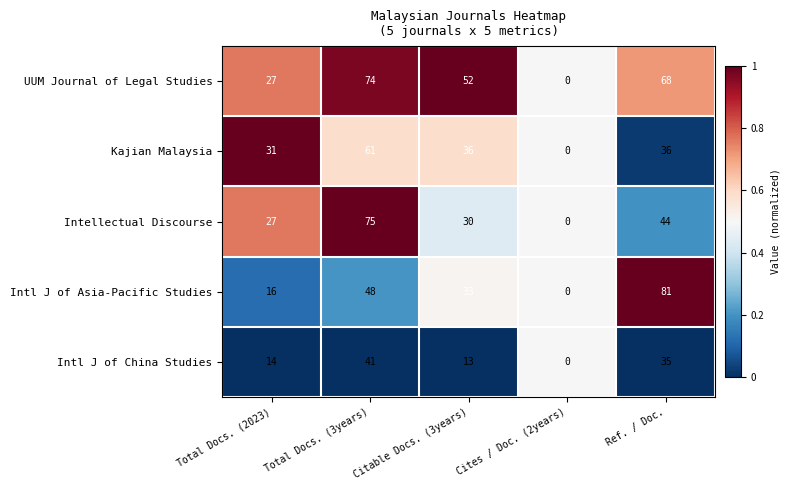

How many categories are shown in the chart?

5